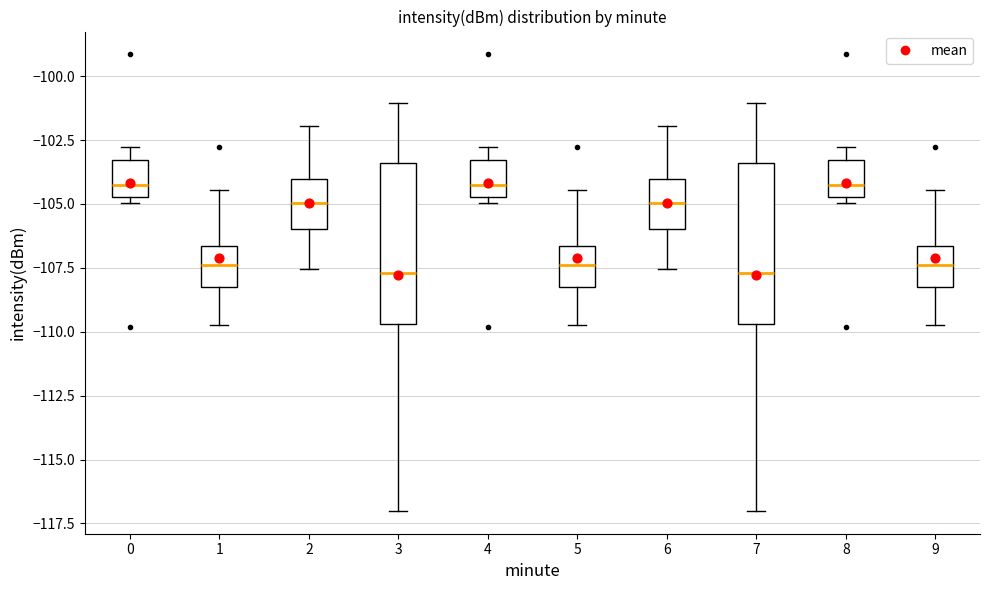

Where is the lower edge of the box at x = 6 on the y-axis? The values are not printed on the chart, so give them approximately, as read against the axis.

-106.0